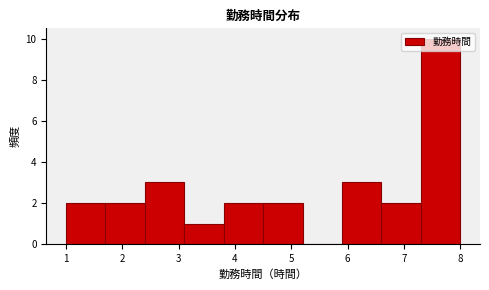

Reading left to right, transcribe this chart: for each bar, give the range it covers on the x-axis and its height. The values are not printed on the chart, so give them approximately, as read against the axis.

1.0 to 1.7: 2
1.7 to 2.4: 2
2.4 to 3.1: 3
3.1 to 3.8: 1
3.8 to 4.5: 2
4.5 to 5.2: 2
5.2 to 5.9: 0
5.9 to 6.6: 3
6.6 to 7.3: 2
7.3 to 8.0: 10